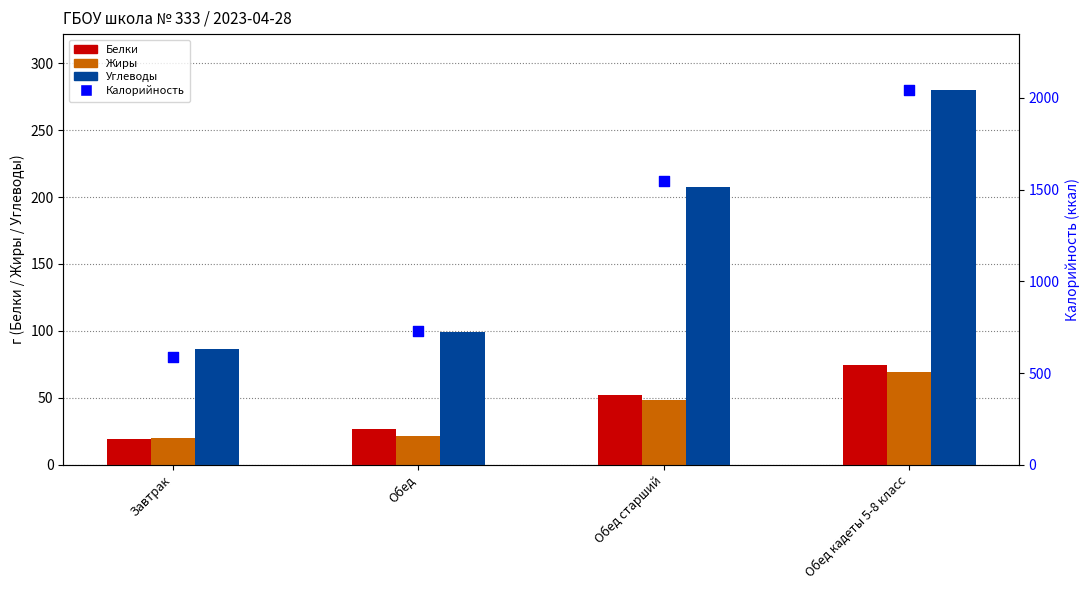

What are all the series names shown in the legend?

Белки, Жиры, Углеводы, Калорийность